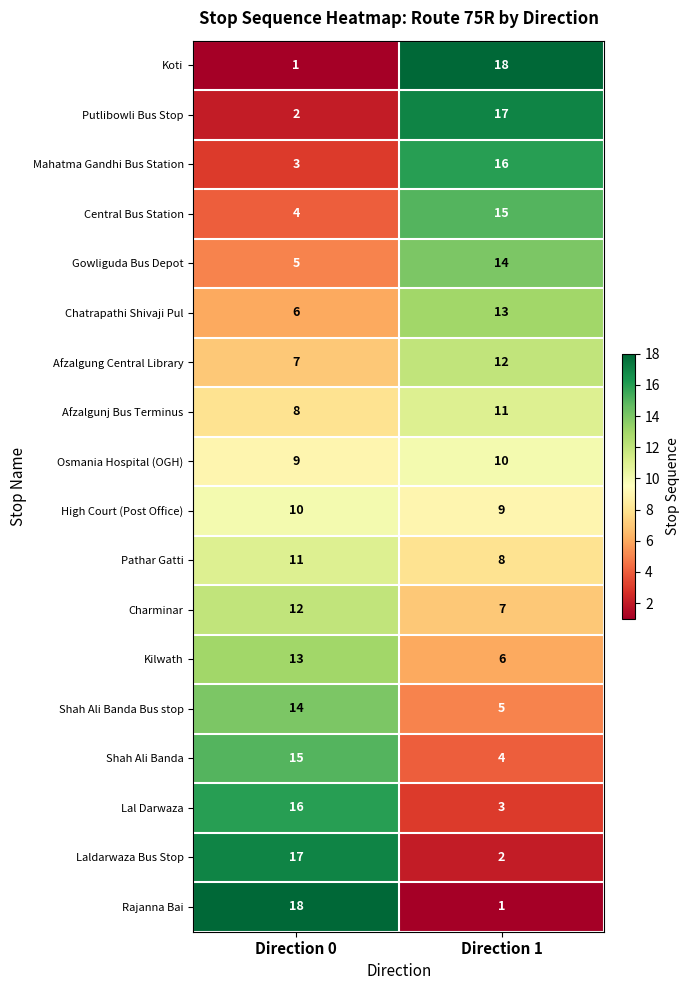

What is the total value across all series at Direction 1?

171